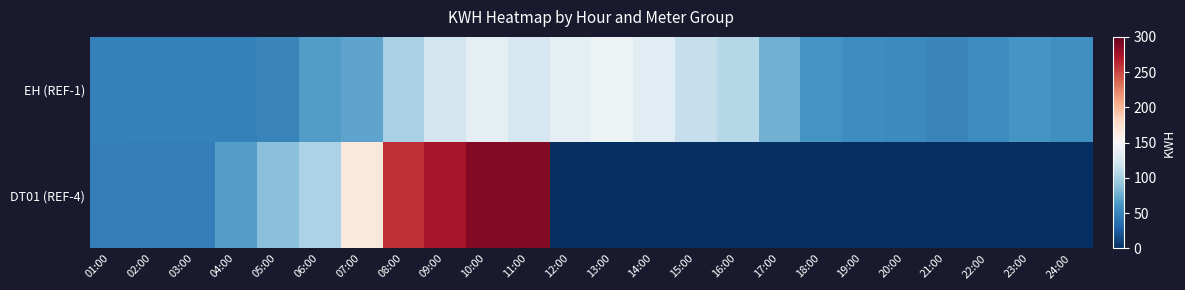

Reading left to right, list all the values displayed in this chart.

EH (REF-1): 01:00=48.7	02:00=48.2	03:00=48.5	04:00=48.5	05:00=51.4	06:00=65.8	07:00=70.8	08:00=101.8	09:00=121.9	10:00=135.8	11:00=124.8	12:00=134.9	13:00=142.1	14:00=133.7	15:00=115.0	16:00=107.5	17:00=78.2	18:00=60.2	19:00=57.4	20:00=54.7	21:00=50.9	22:00=56.2	23:00=61.2	24:00=57.6
DT01 (REF-4): 01:00=47.6	02:00=46.4	03:00=46.4	04:00=67.6	05:00=86.8	06:00=102.8	07:00=165.6	08:00=260.0	09:00=274.0	10:00=287.2	11:00=287.2	12:00=0.0	13:00=0.0	14:00=0.0	15:00=0.0	16:00=0.0	17:00=0.0	18:00=0.0	19:00=0.0	20:00=0.0	21:00=0.0	22:00=0.0	23:00=0.0	24:00=0.0